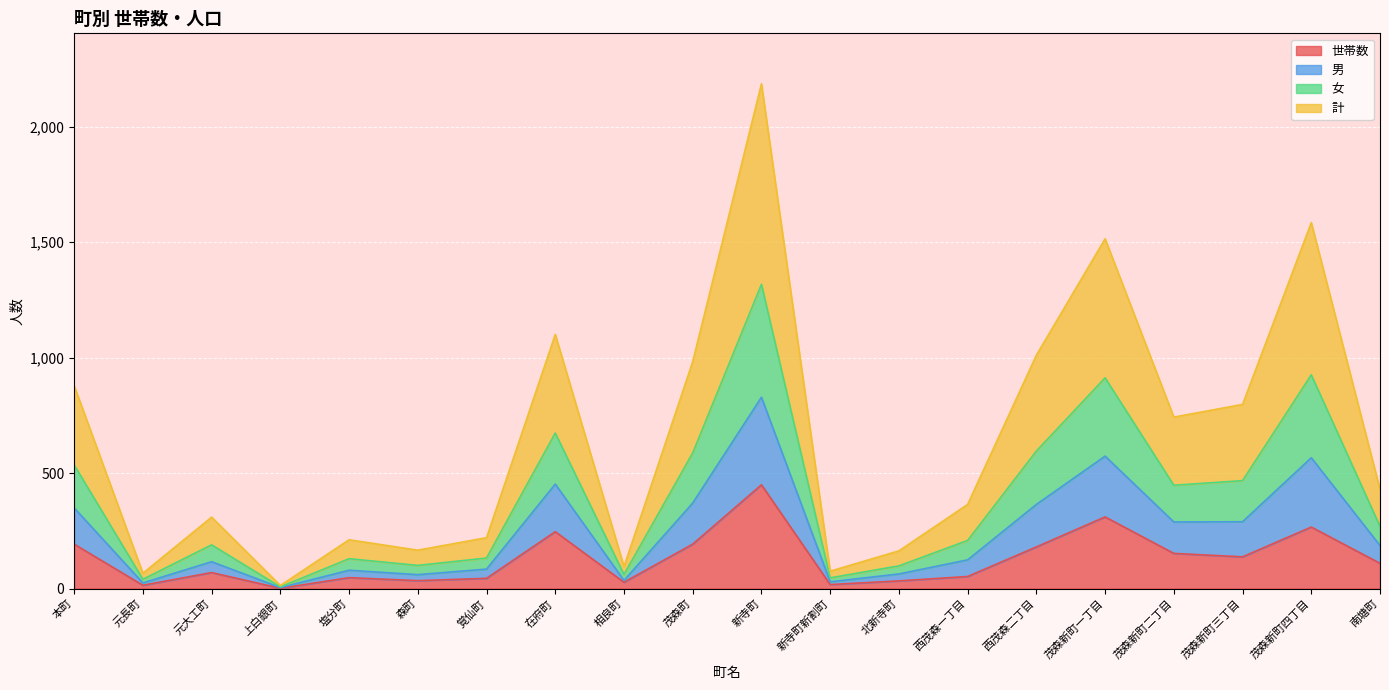

At how many categories does at least one series exceed 875?

7